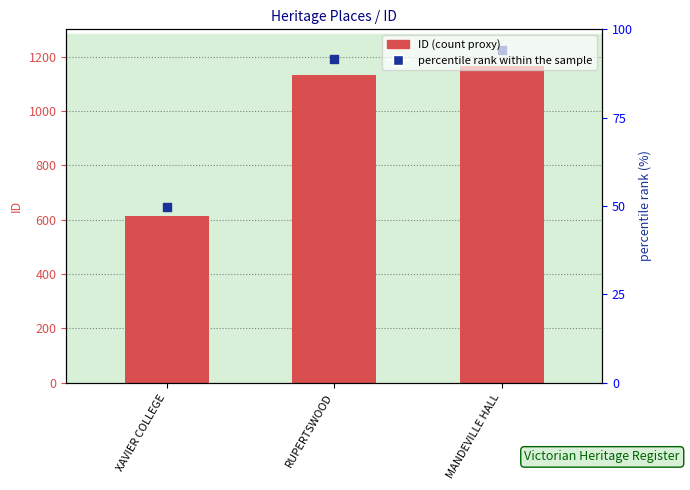

What is the total value across all series at RUPERTSWOOD?

2322.7